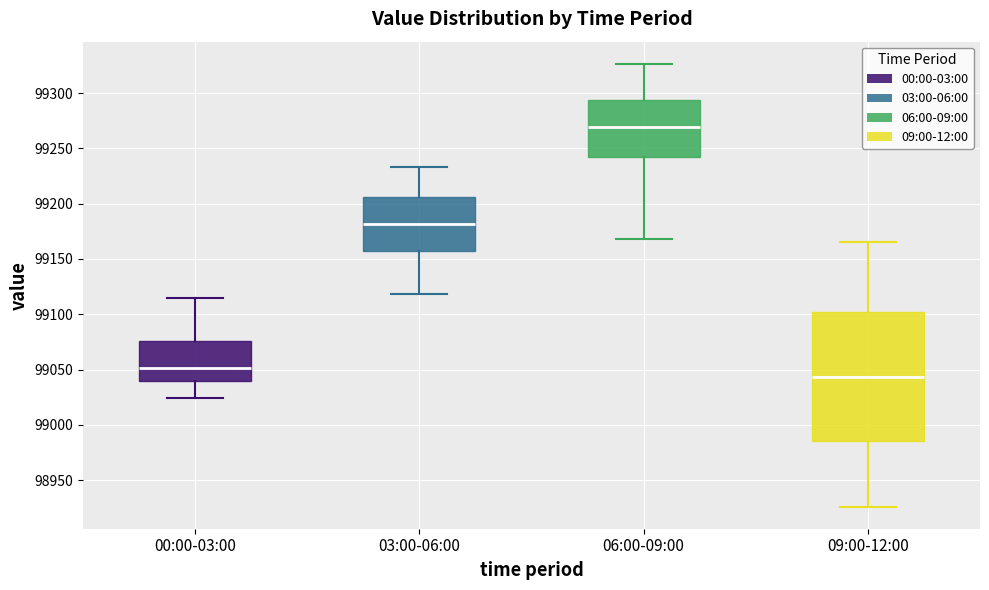

Which box is the tallest, from its lower edge to its upper edge?

09:00-12:00